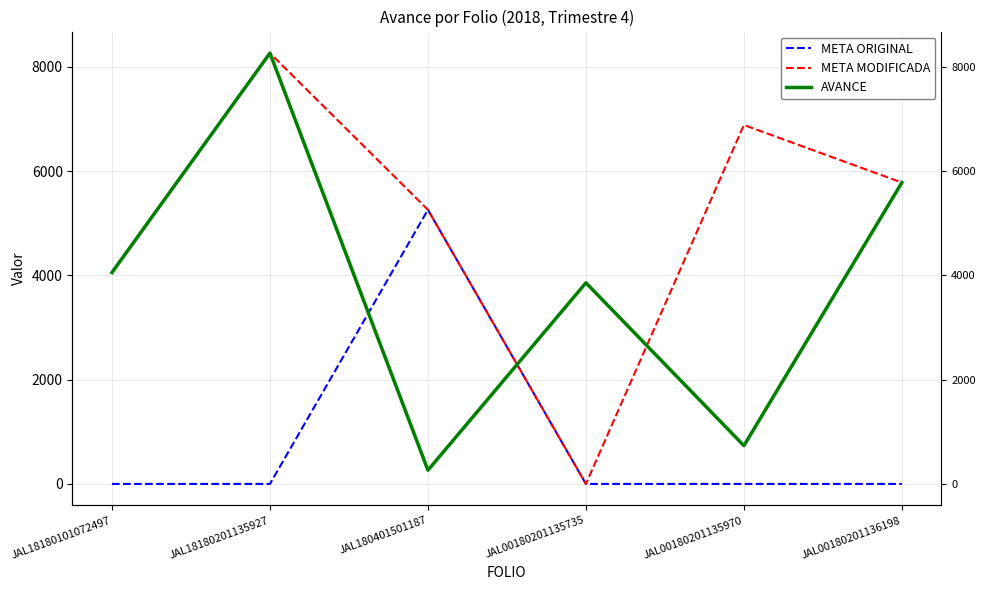

Where does the META MODIFICADA series first go above 5780?

JAL18180201135927